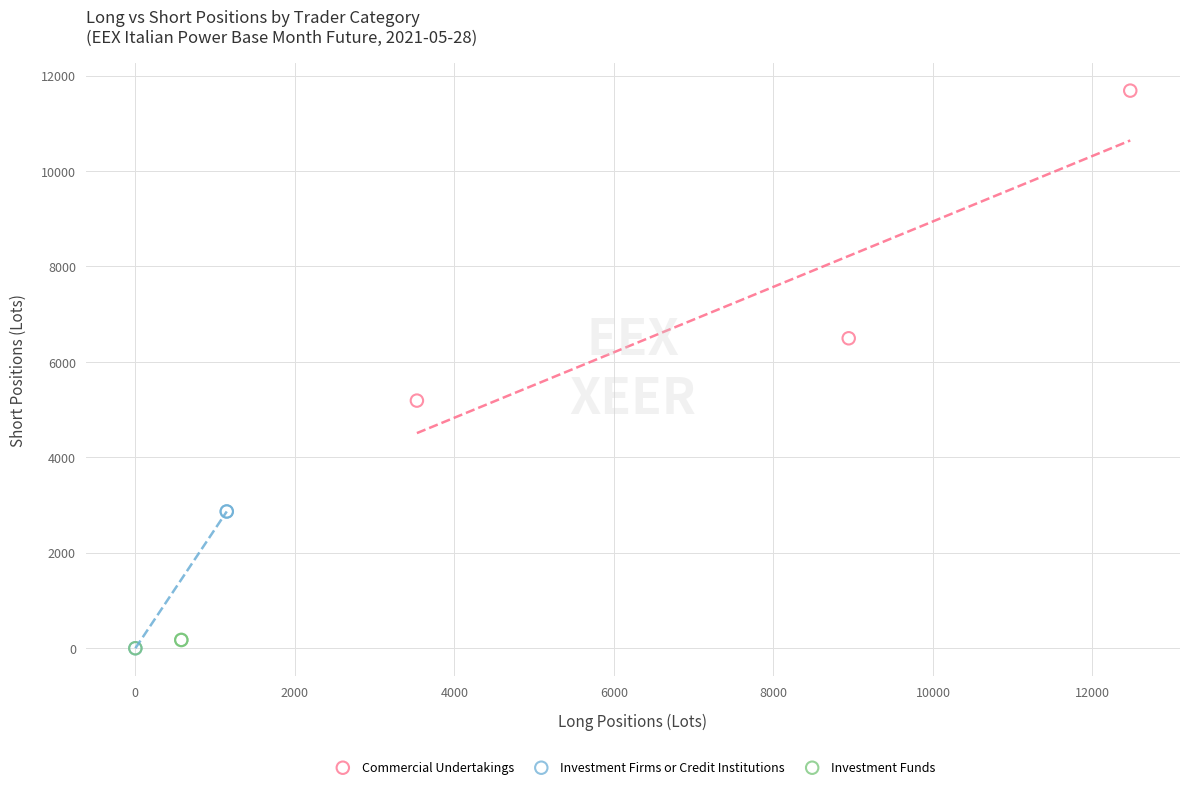

Which series reaches the maximum Y coordinate?

Commercial Undertakings